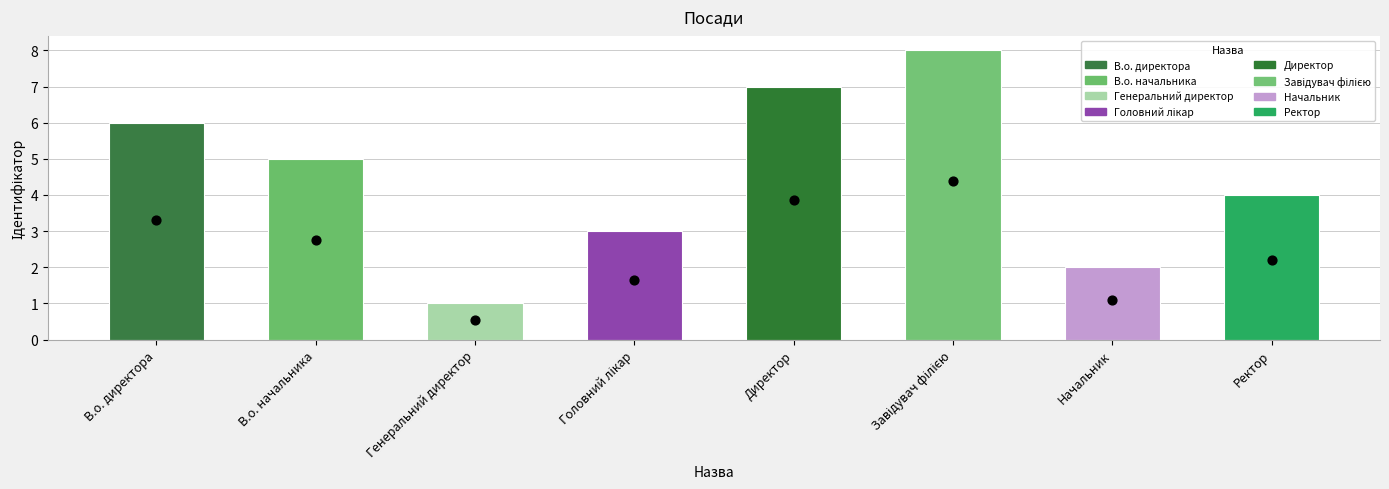

Which has a higher value, Директор or Генеральний директор?

Директор